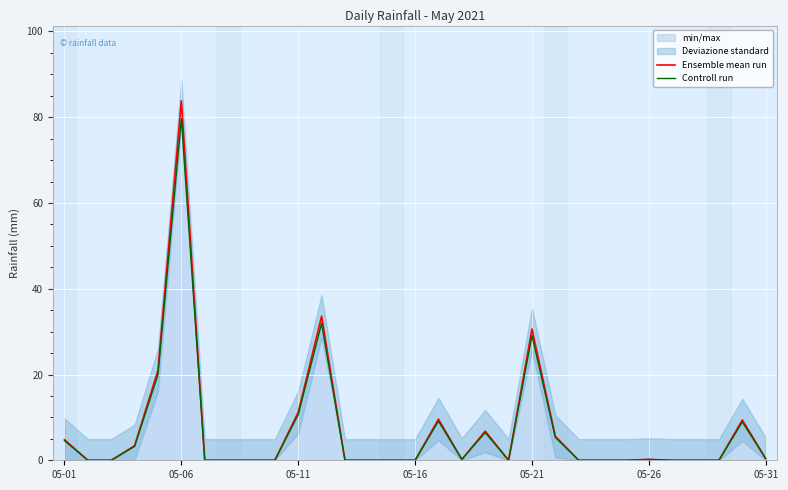

True or false: Controll run has a value of 79.6 at 05-06.

True